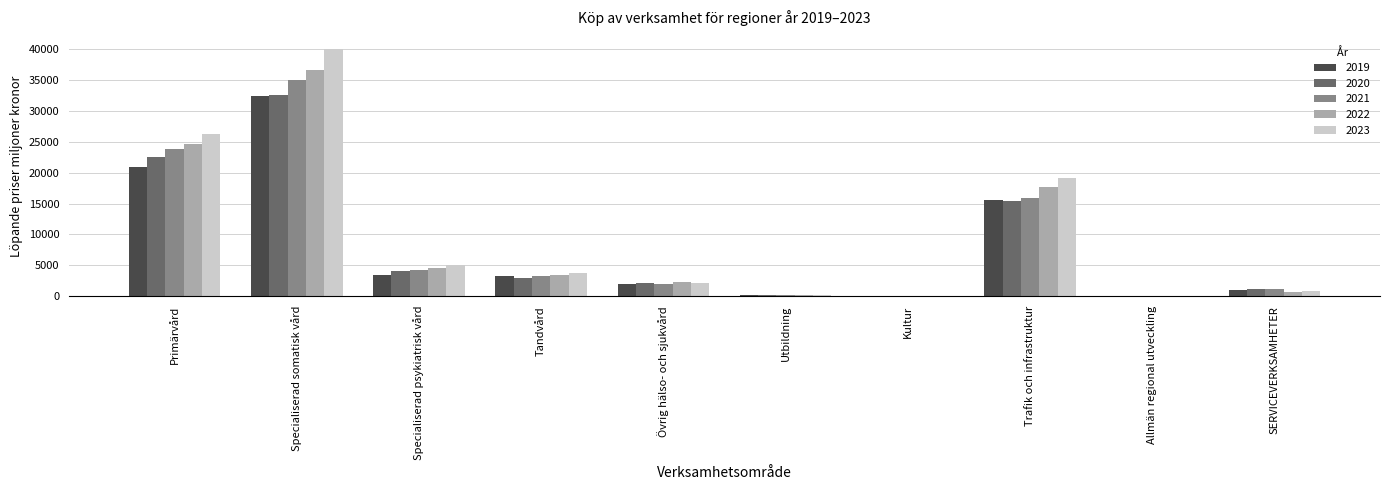

What are all the series names shown in the legend?

2019, 2020, 2021, 2022, 2023